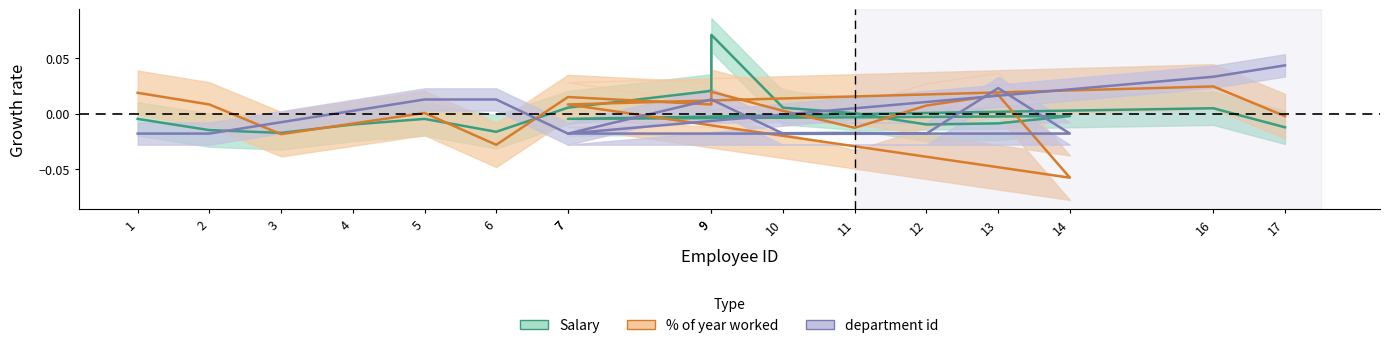

Which has a higher value, 7 or 6?

7